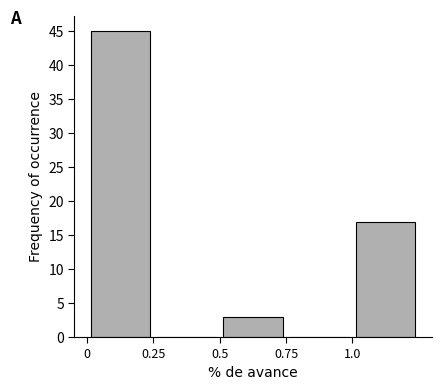

How tall is the bar that spans 0.00 to 0.25 on the x-axis? The values are not printed on the chart, so give them approximately, as read against the axis.

45